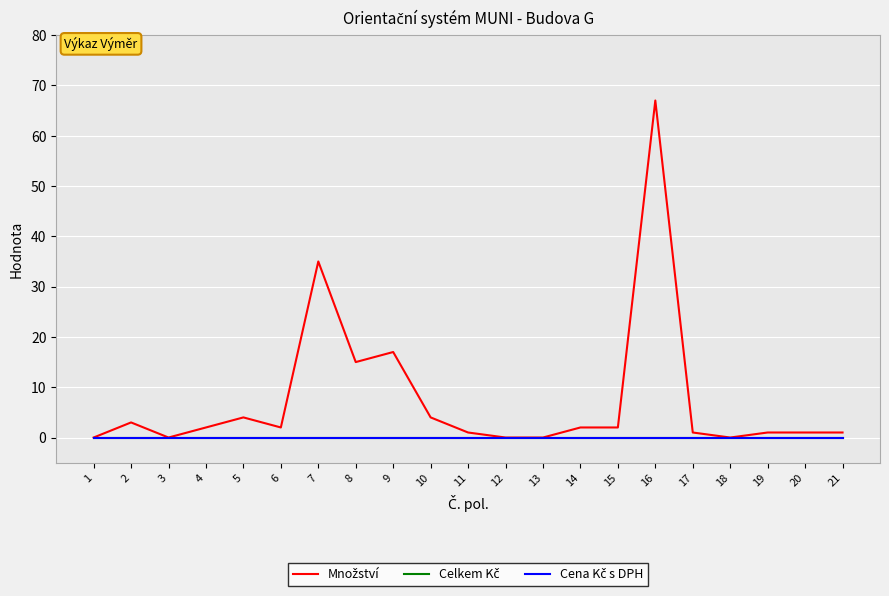

What is the difference between the highest and lowest values at 5?

4